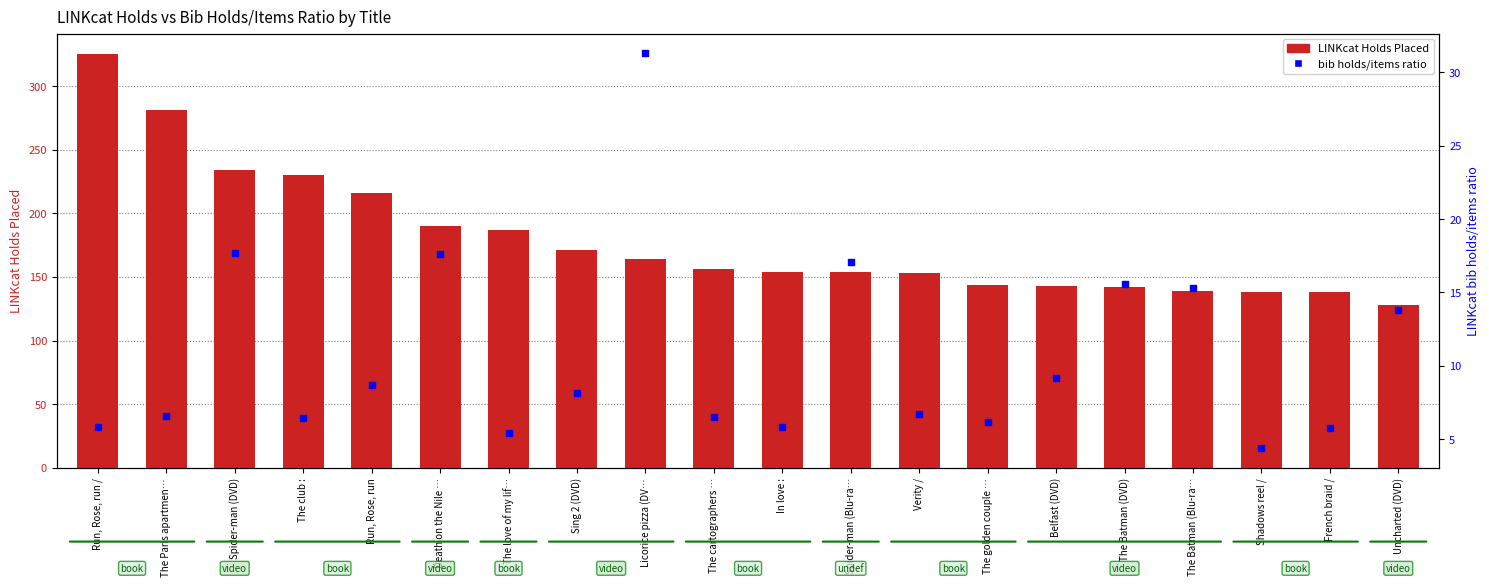

Which series contains the highest Y value?

LINKcat Holds Placed